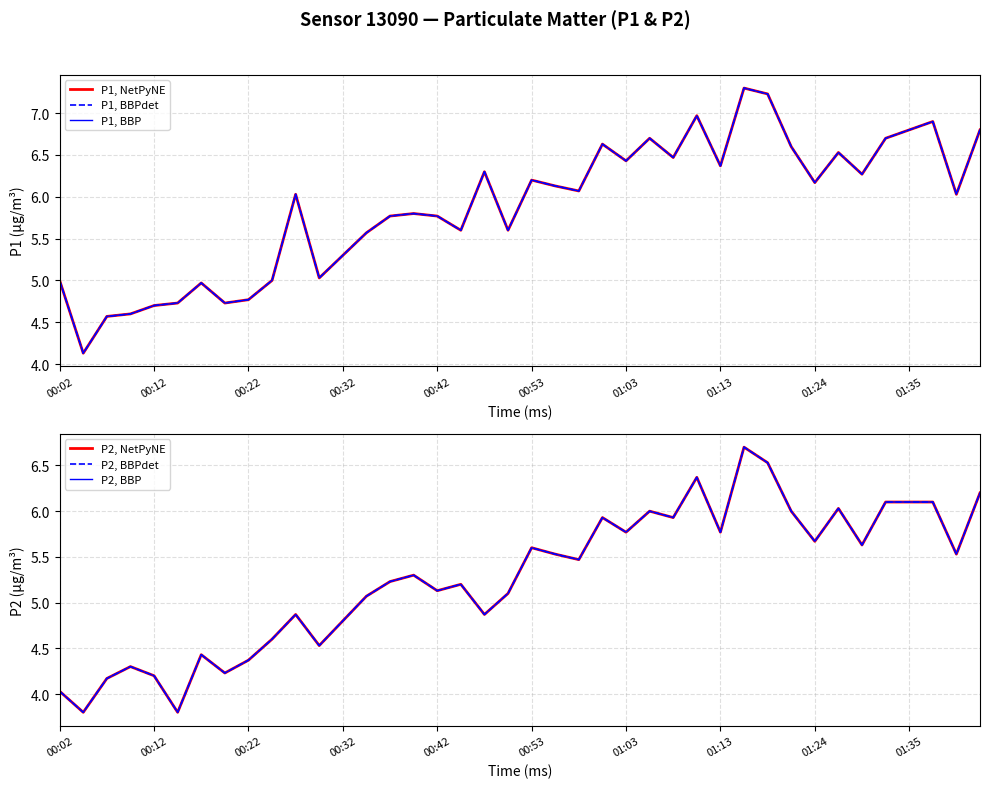

How many data points in P1, BBP are less than 6?

18